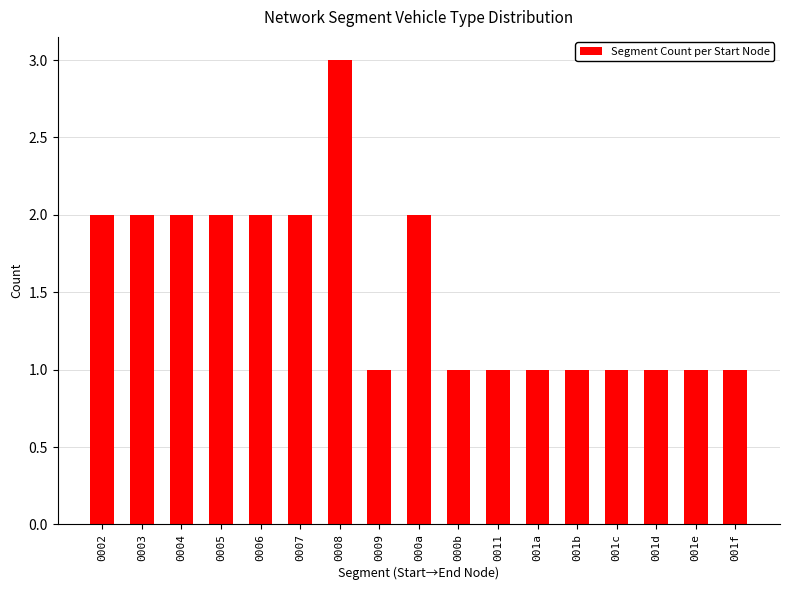

What is the label of the 17th bar from the left?

001f